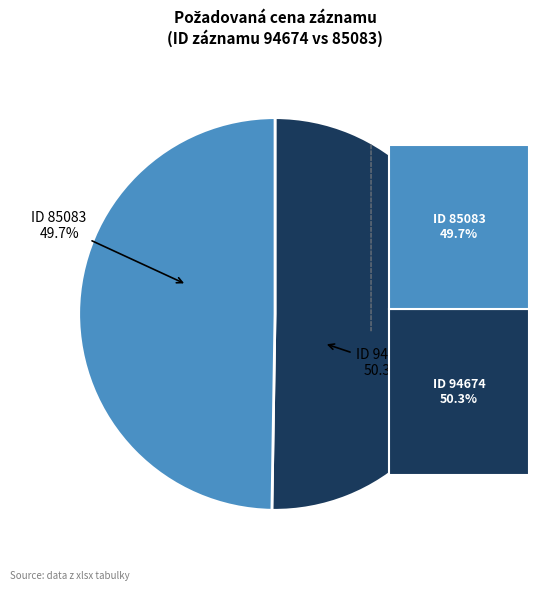

How many segments does this pie chart have?

2